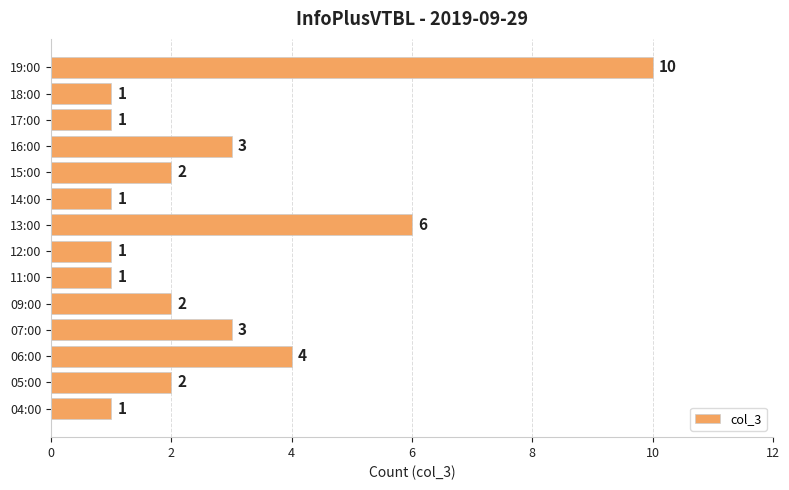

How many values are below 2?

6